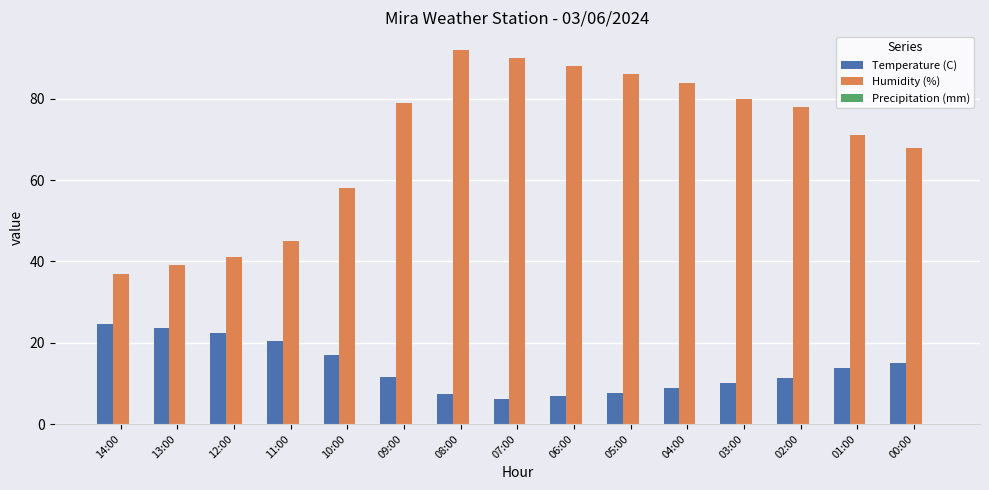

The Temperature (C) series shows 2.9 at 06:00. True or false?

False